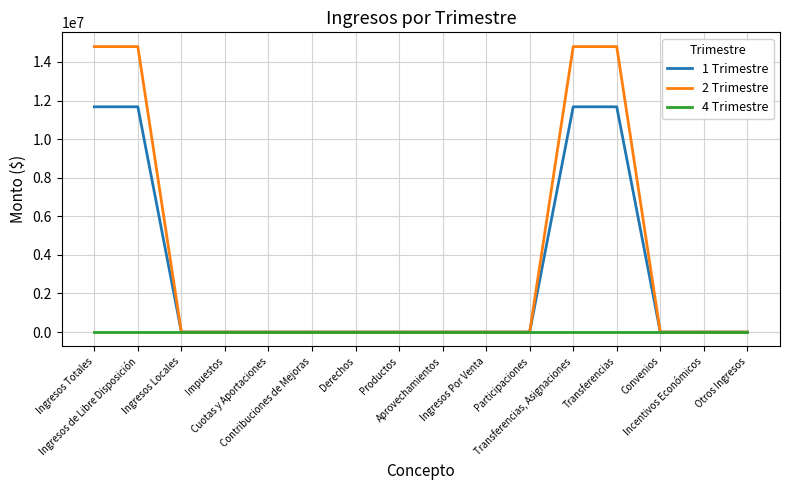

How many lines are shown in the chart?

3